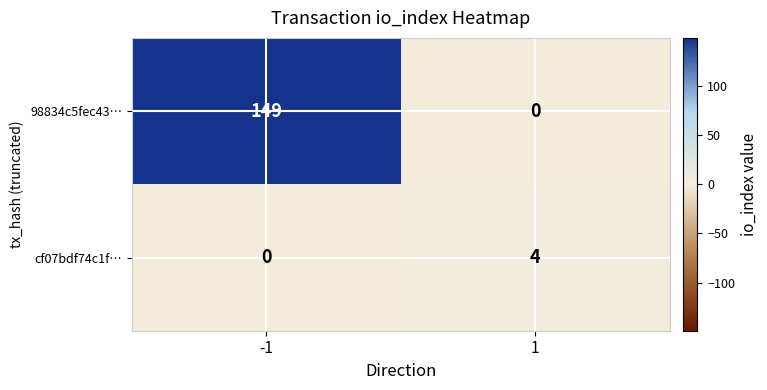

The 98834c5fec43… series shows 61 at -1. True or false?

False